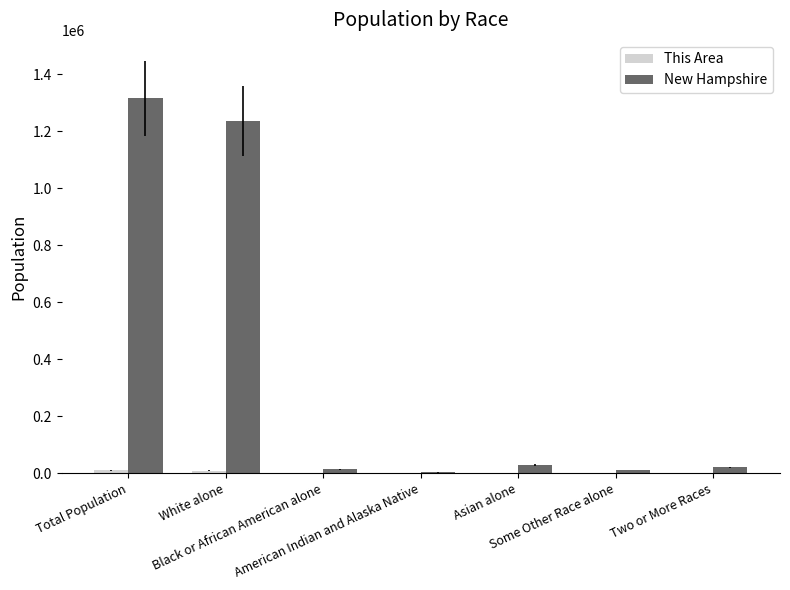

How many groups of bars are there?

7